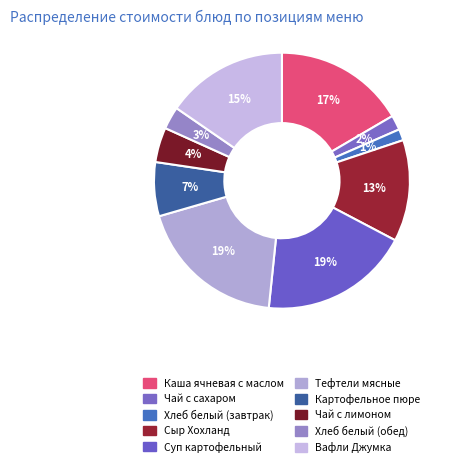

Between Каша ячневая с маслом and Хлеб белый (обед), which is larger?

Каша ячневая с маслом